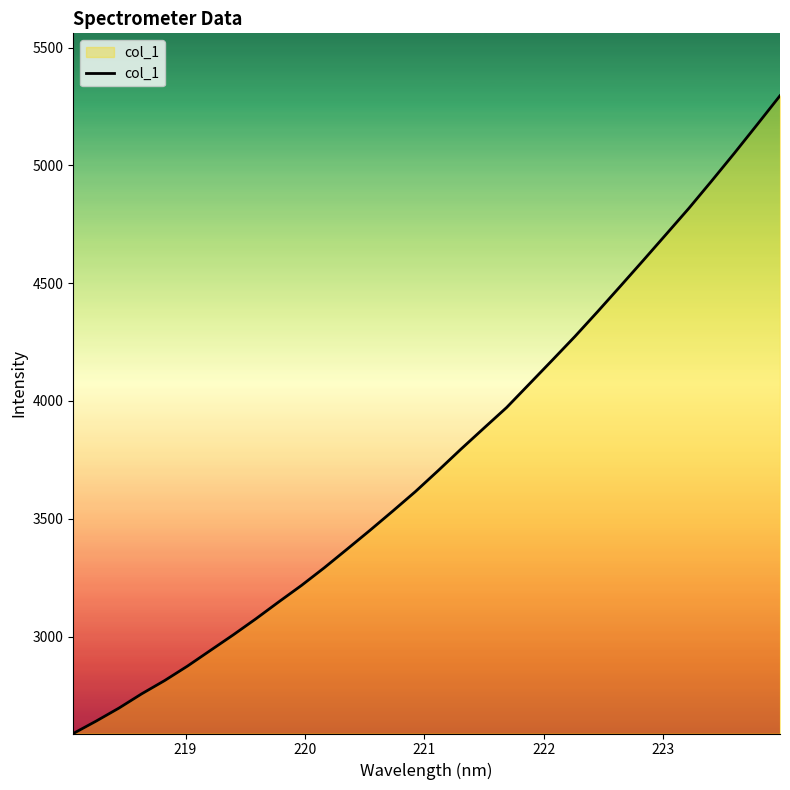

How many values exceed 3704?

16